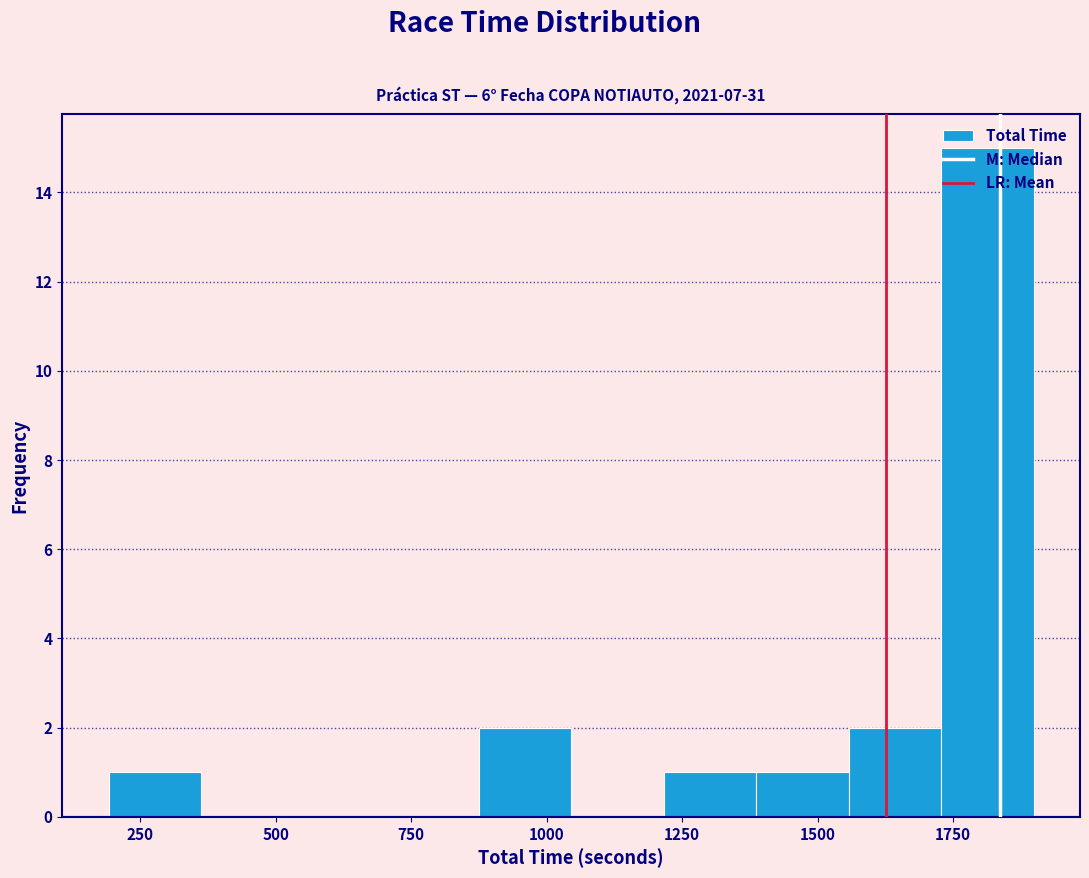

Around what value on the x-axis is the tallest bar? Give the approximate position of its centre, as read against the axis.

1800